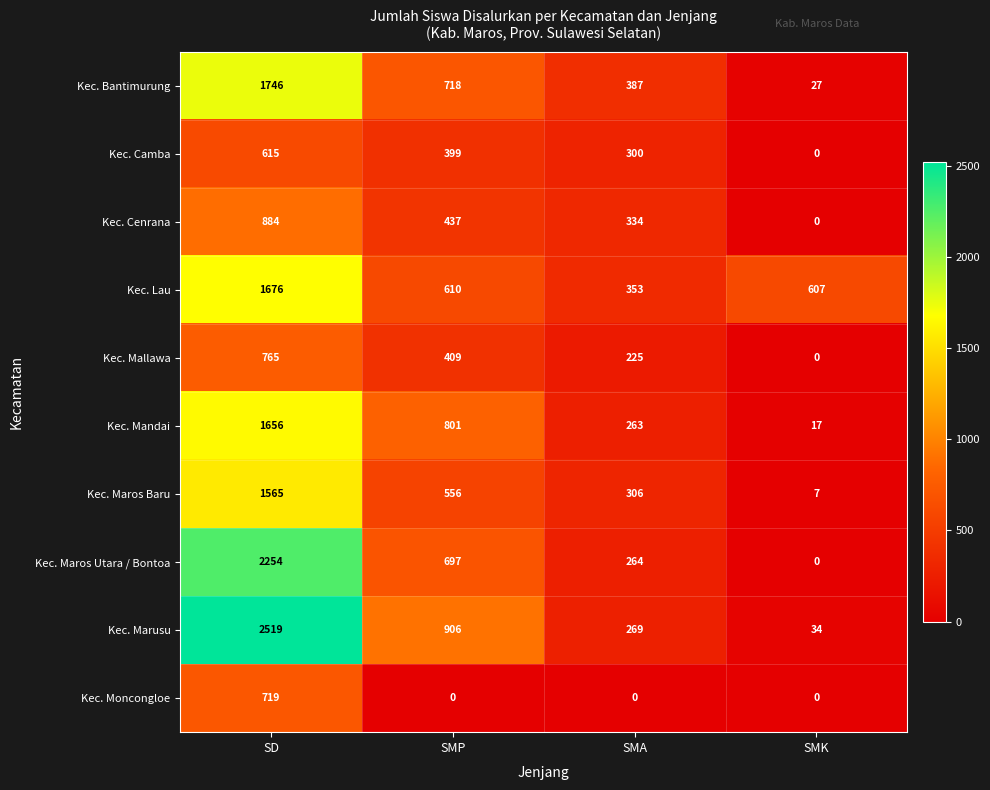

Between SD and SMA, which series saw the biggest shift?

Kec. Marusu